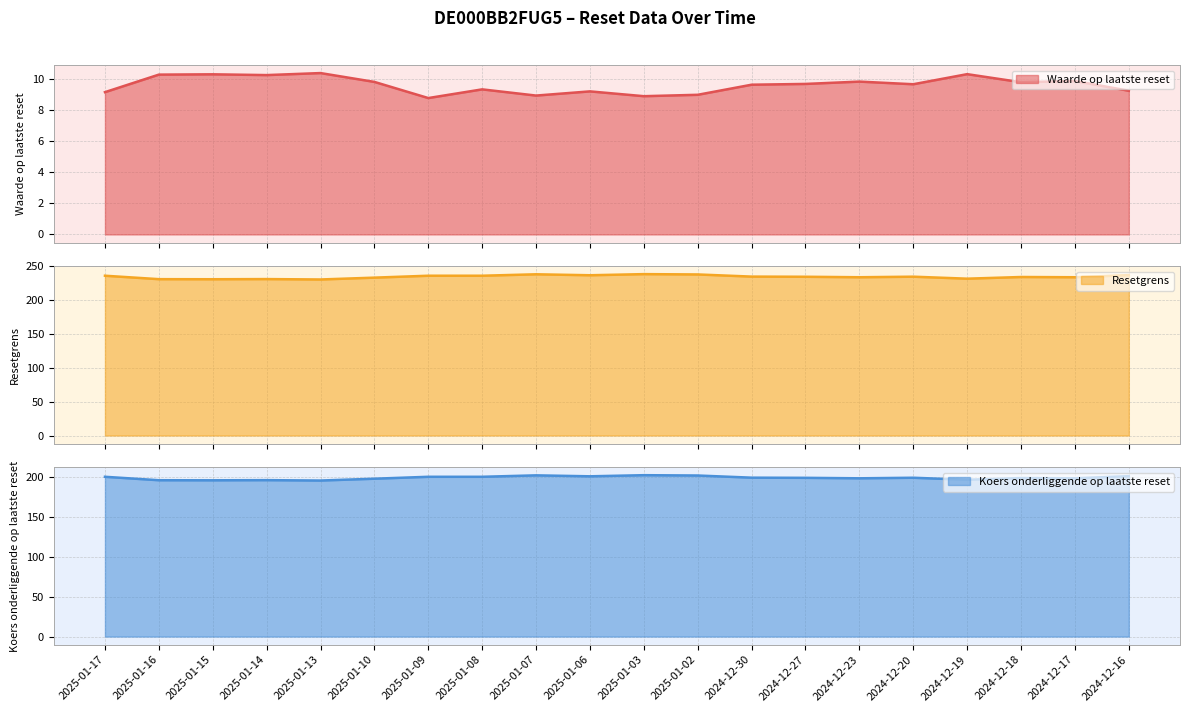

The Koers onderliggende op laatste reset series shows 62.8 at 2024-12-16. True or false?

False